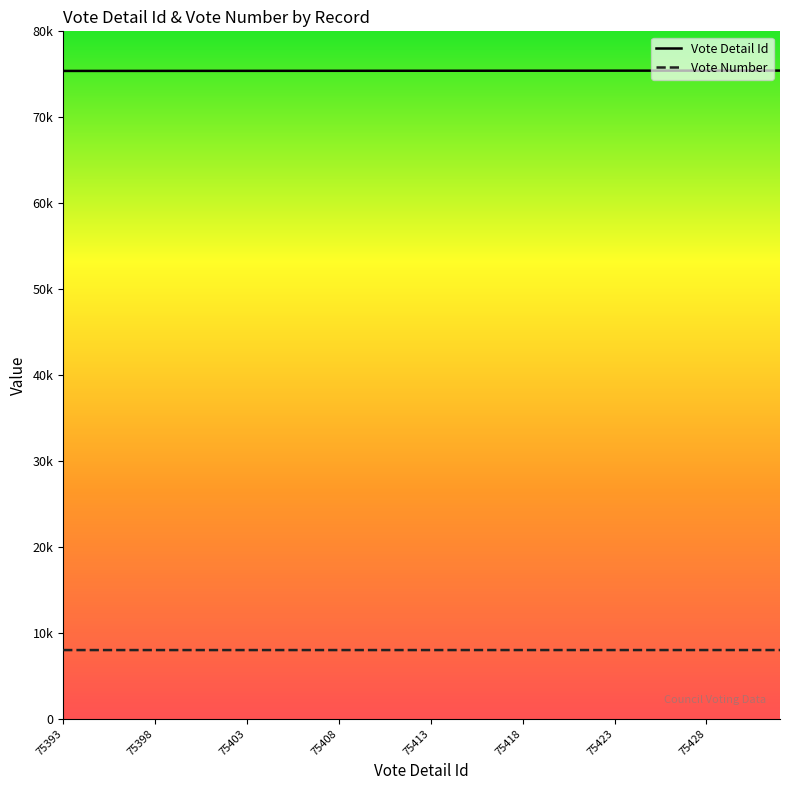

List the series in order of their peak value, lowest first.

Vote Number, Vote Detail Id